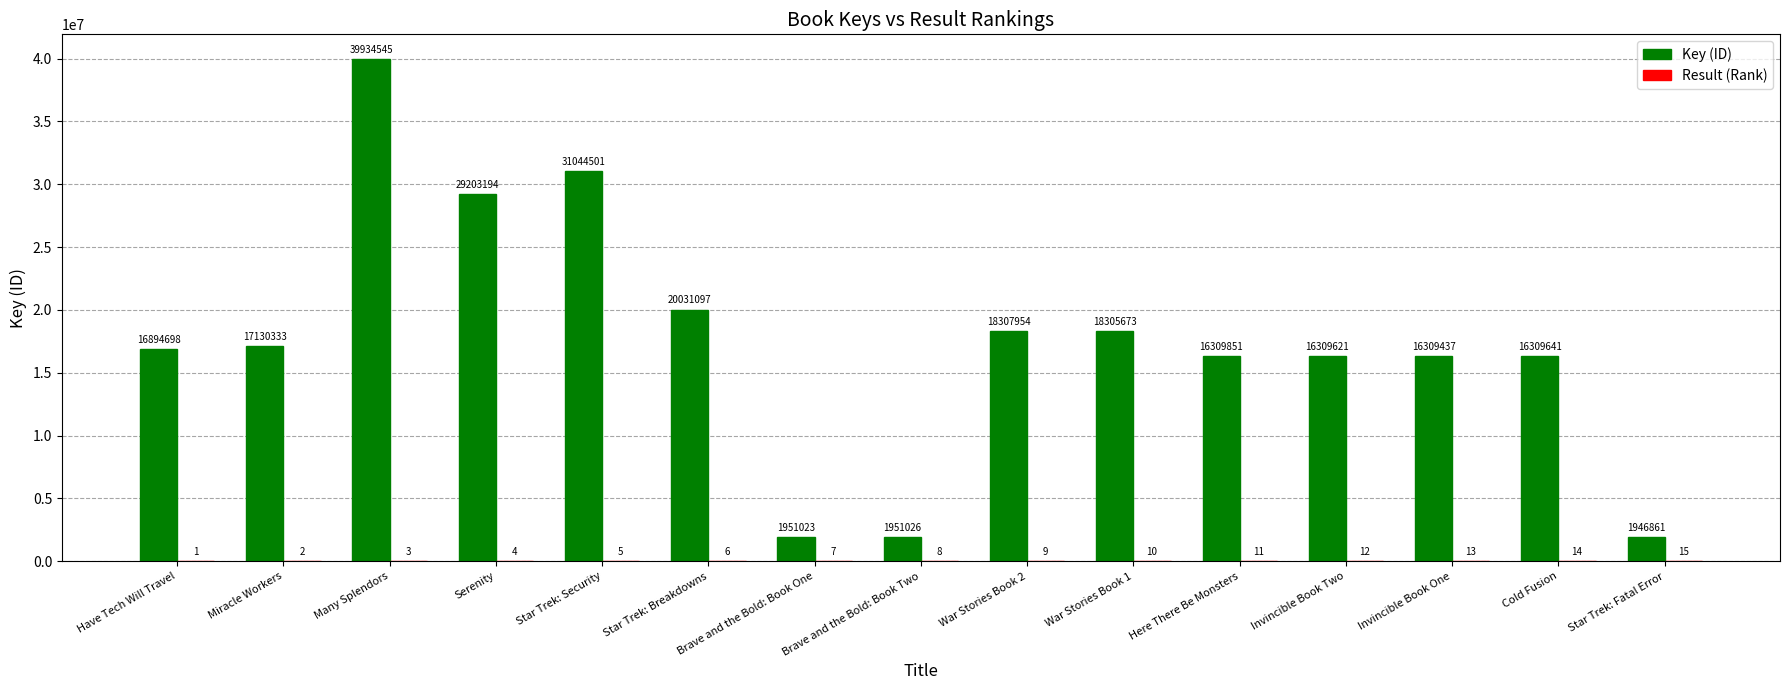

At which category is the sum across all series the highest?

Many Splendors